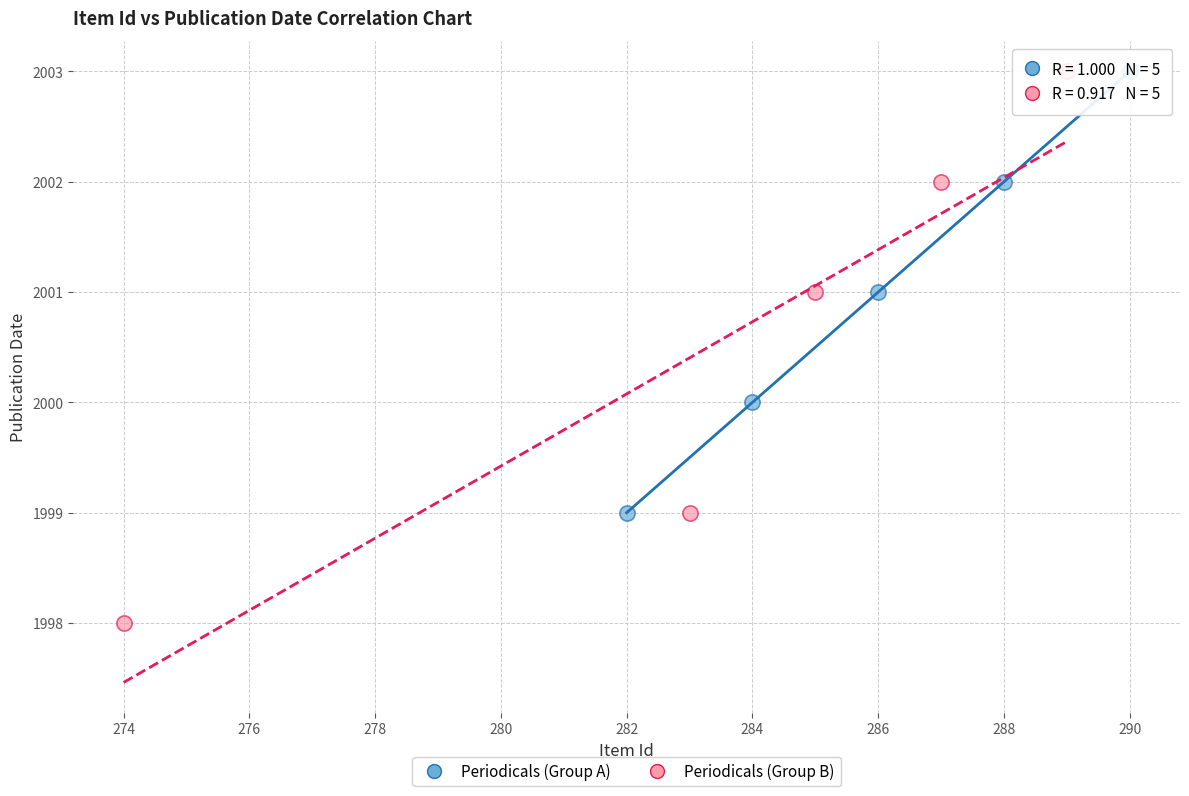

Which series has the widest spread of Y values?

Periodicals (Group B)